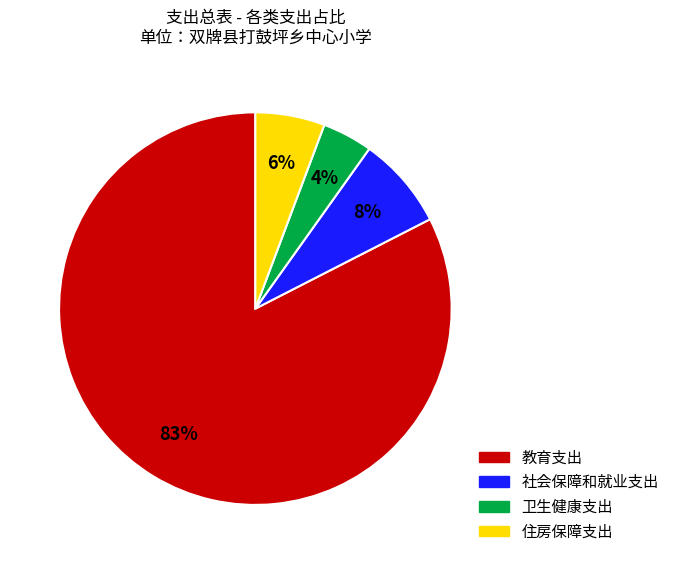

What is the ratio of the value at 卫生健康支出 to the value at 住房保障支出?

0.7